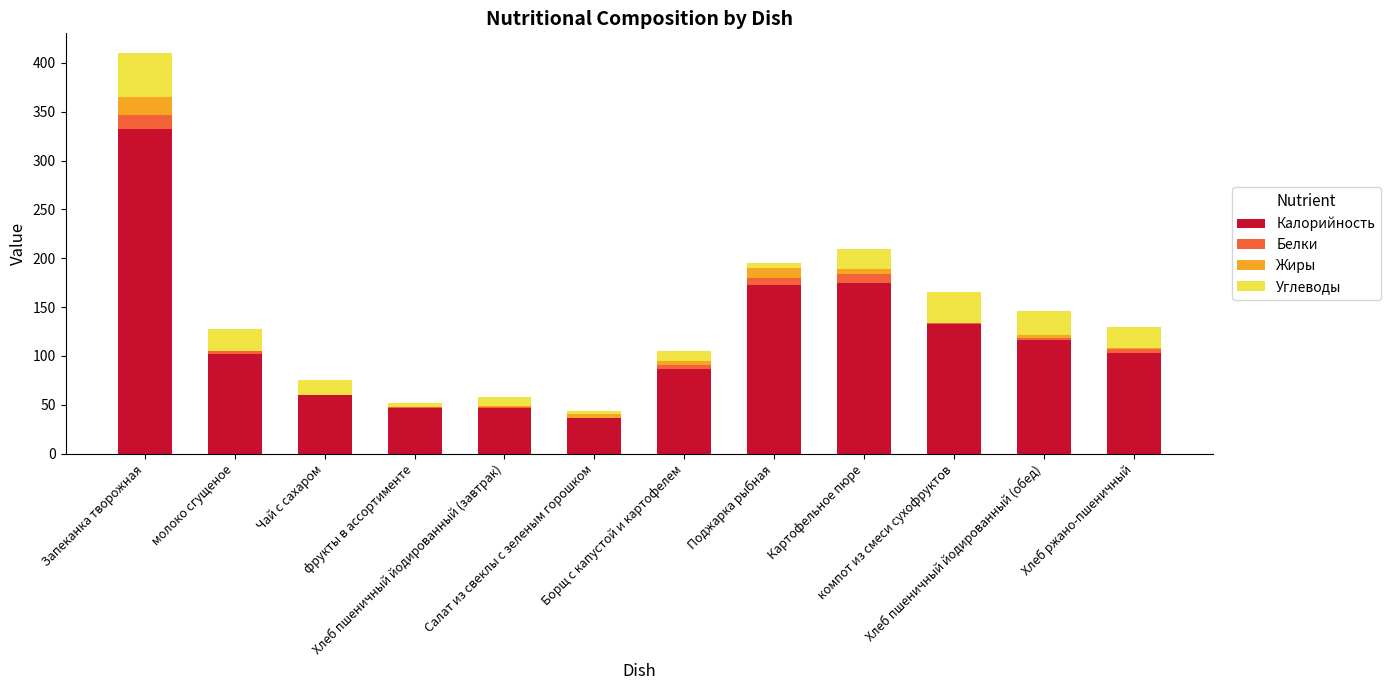

What is the sum of all Калорийность values?

1410.0